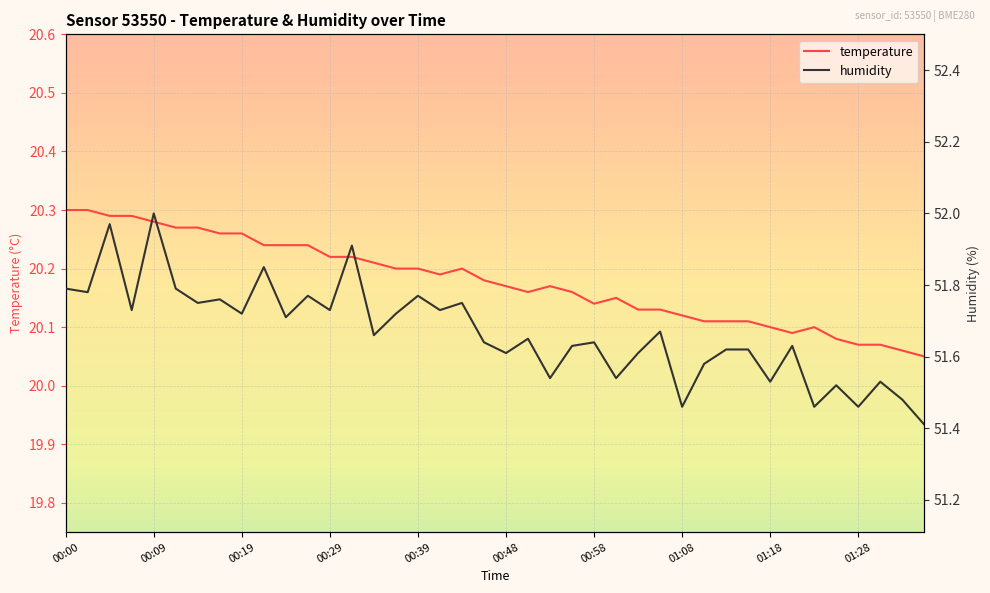

What value does the temperature series have at 01:28?

20.1